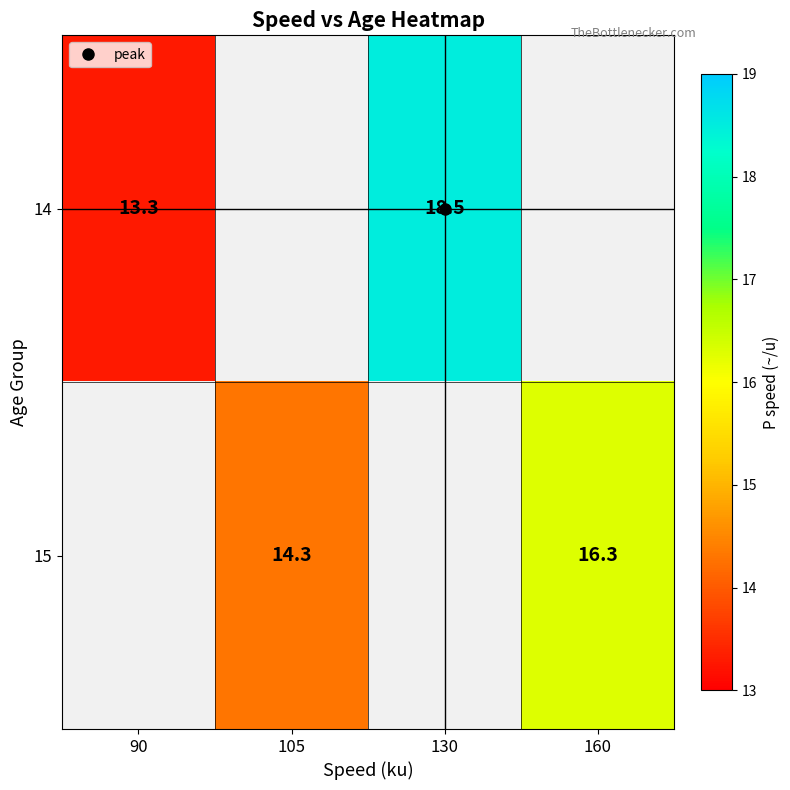

Which category has the highest value across all series?

130